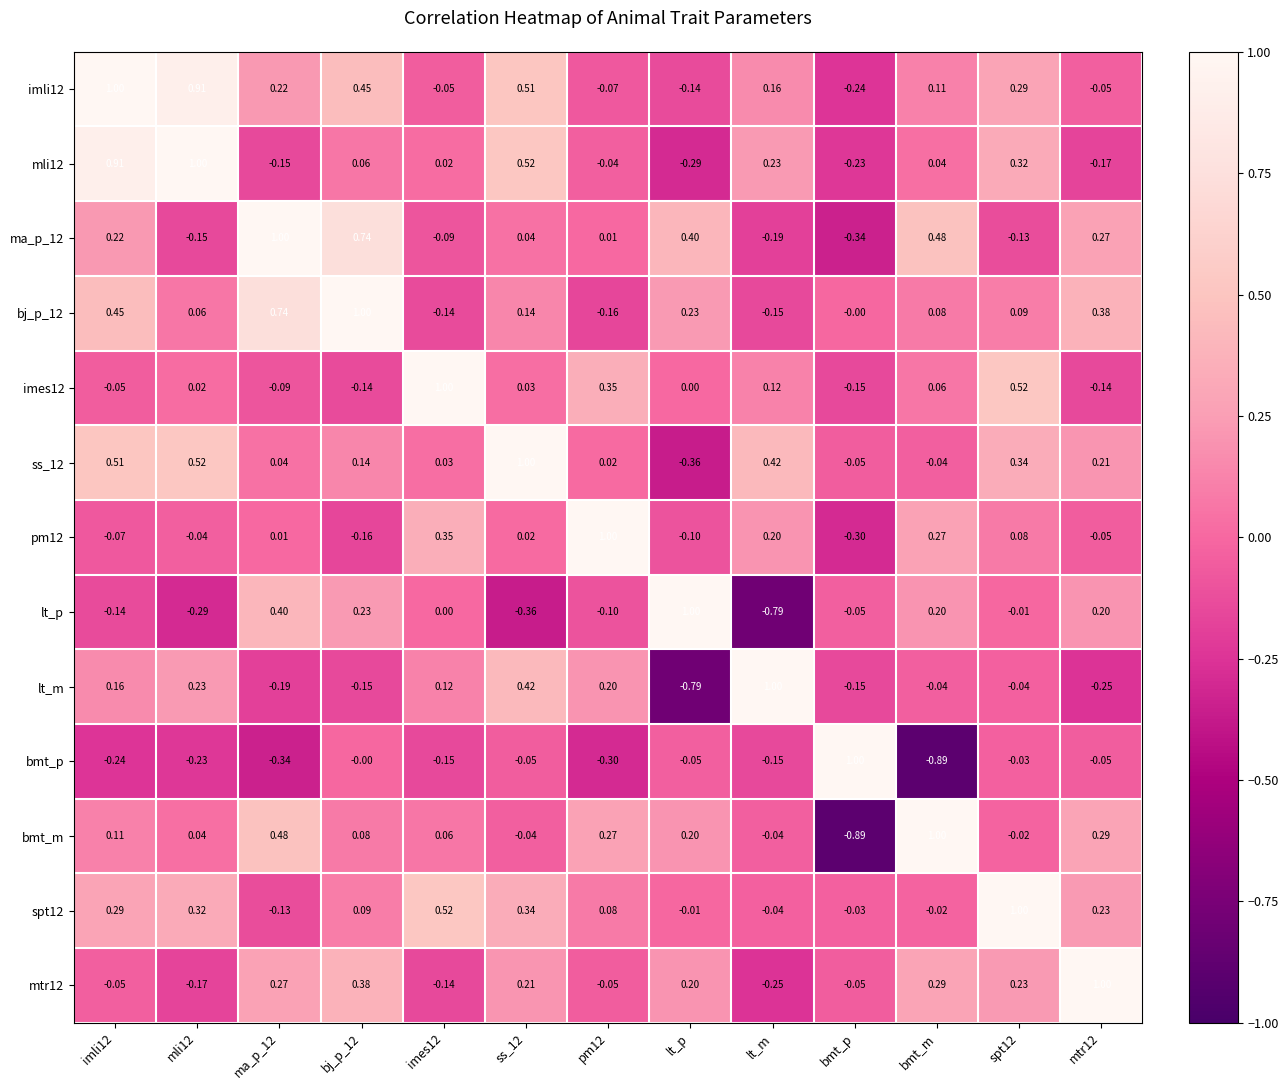

Count the number of data series in this chart.

13